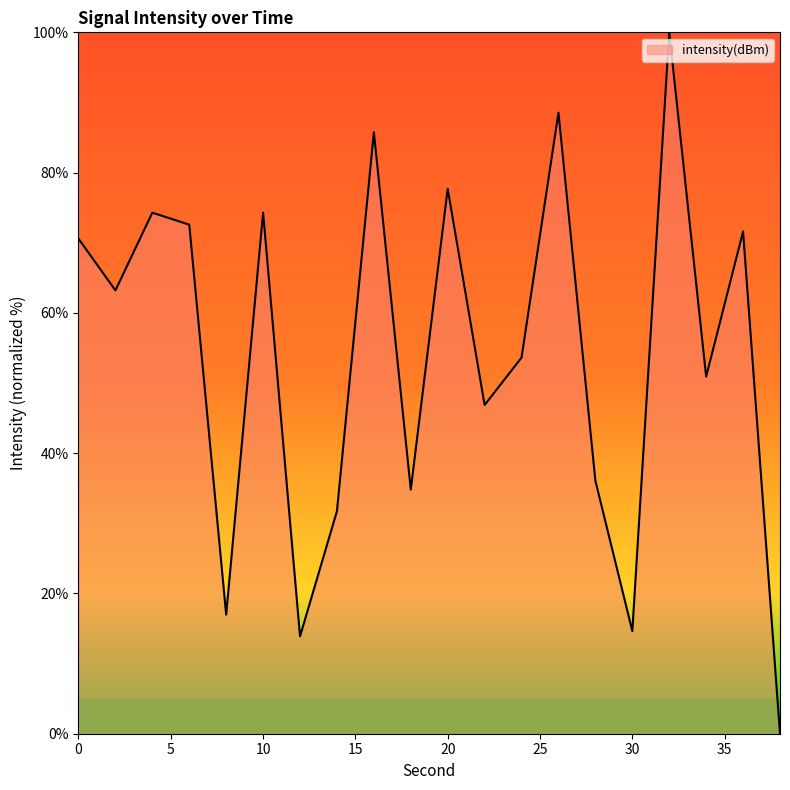

What is the difference between the maximum and minimum values?

100.0